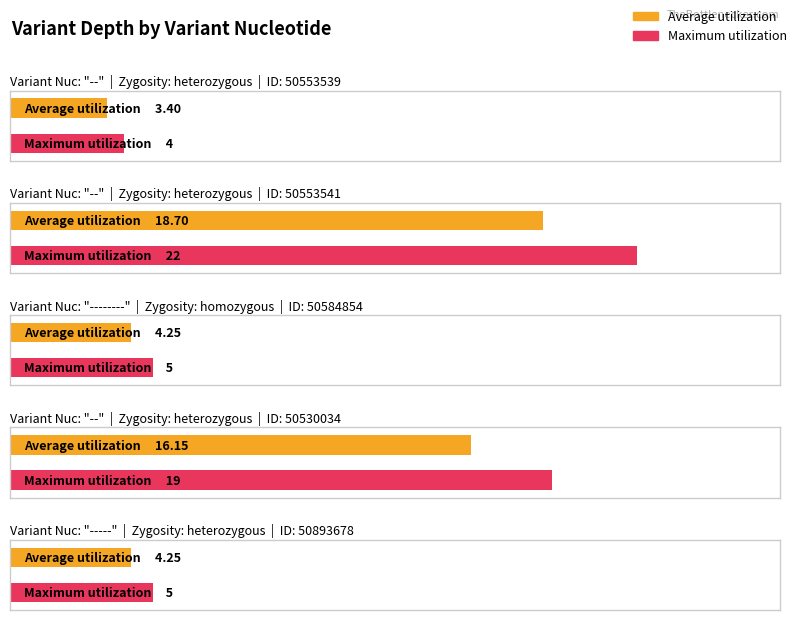

At which label does the data first exceed 5?

--